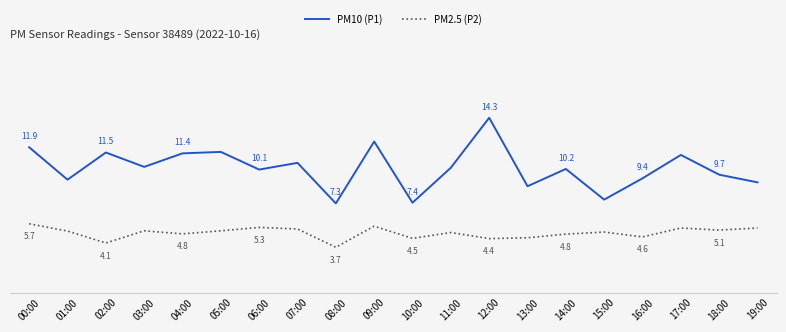

True or false: PM10 (P1) and PM2.5 (P2) intersect in this chart.

False